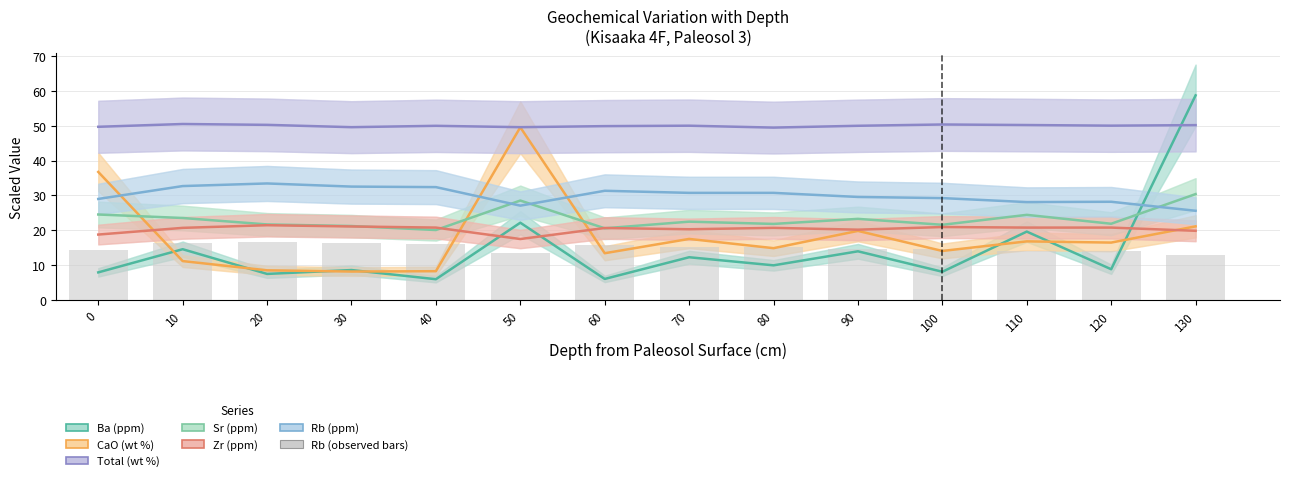

At which label does Total (wt %) first exceed 50?

10